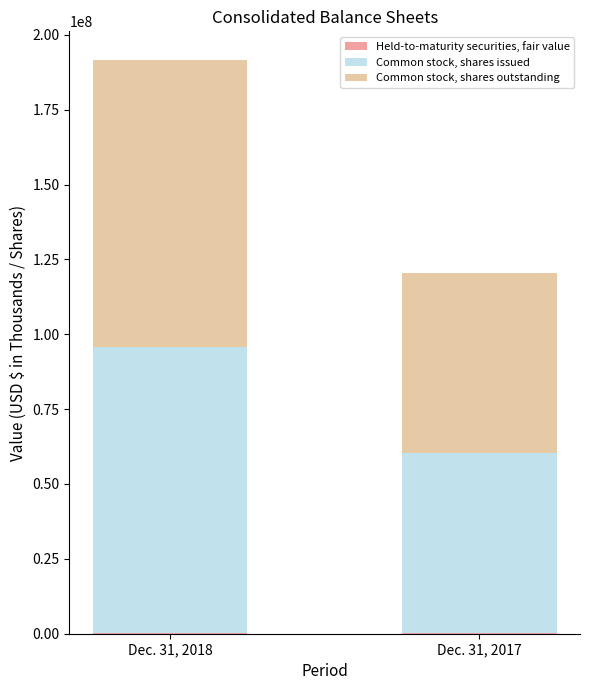

At which category is the sum across all series the highest?

Dec. 31, 2018